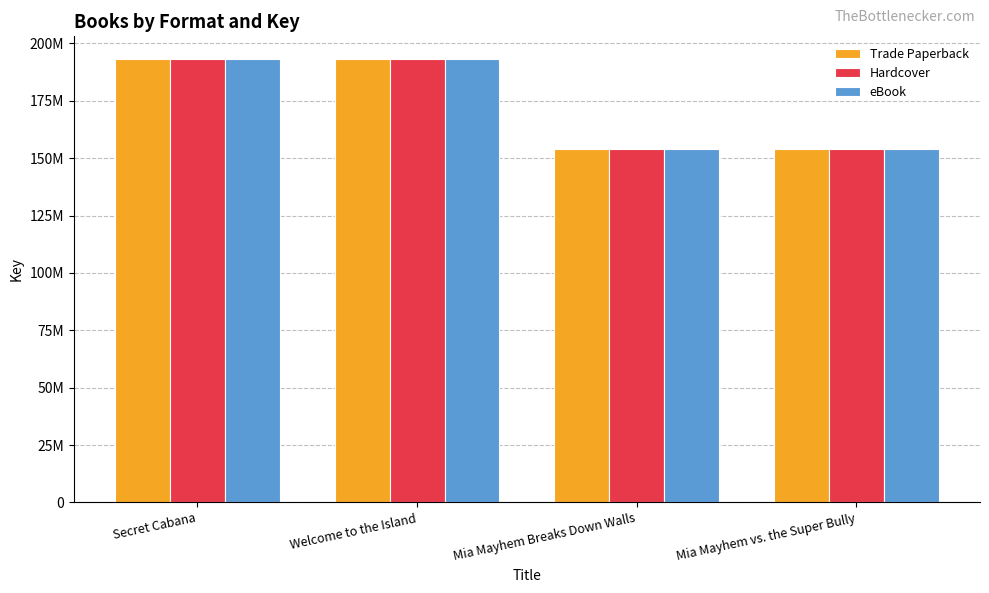

Which series has the largest range (max minus min)?

Trade Paperback